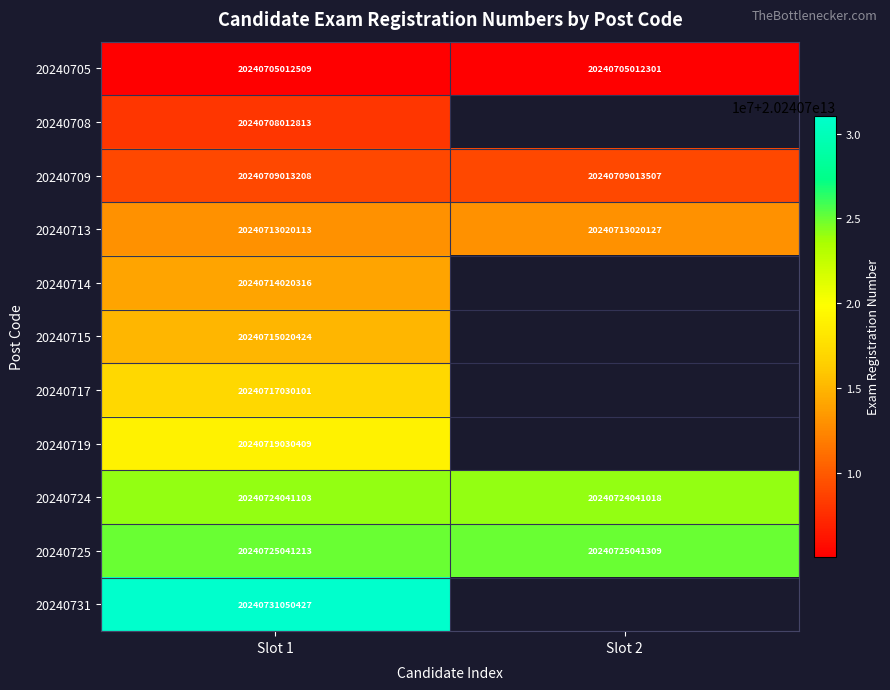

How many 20240705 values are between 20240705012301 and 20240705012509?

2